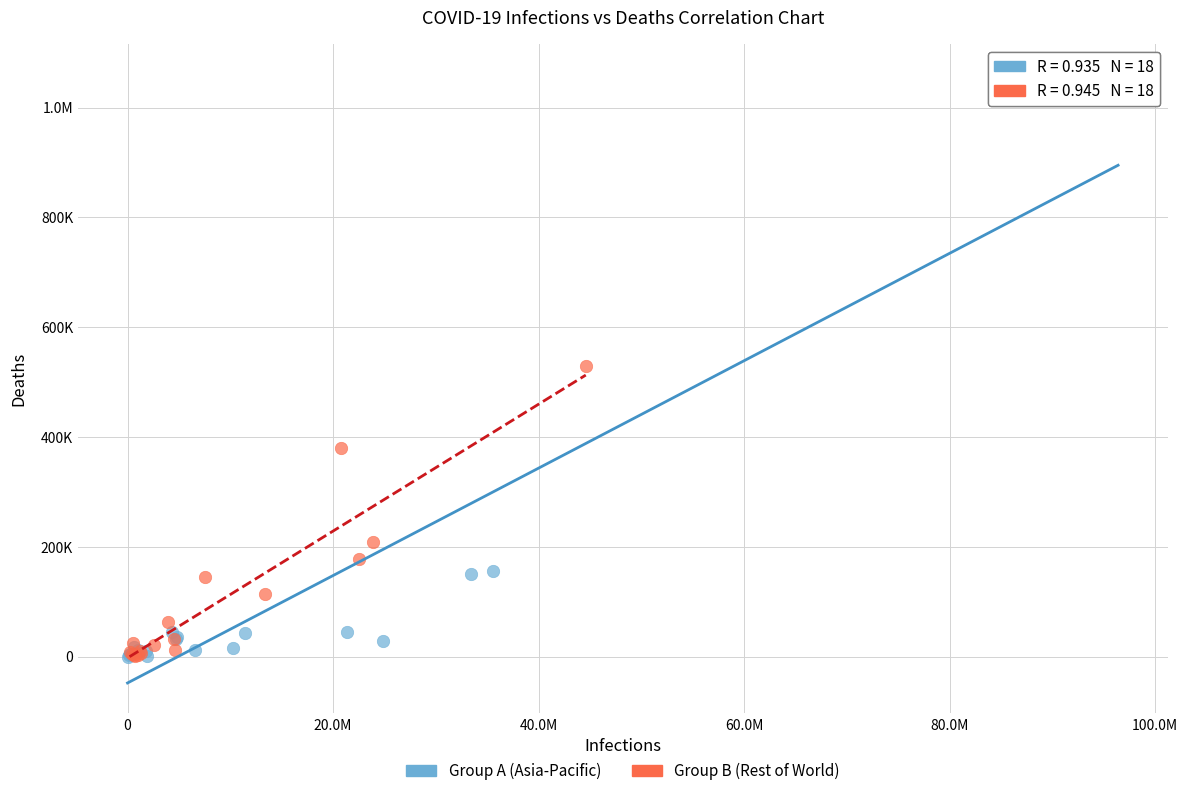

What are all the series names shown in the legend?

Group A (Asia-Pacific), Group B (Rest of World)